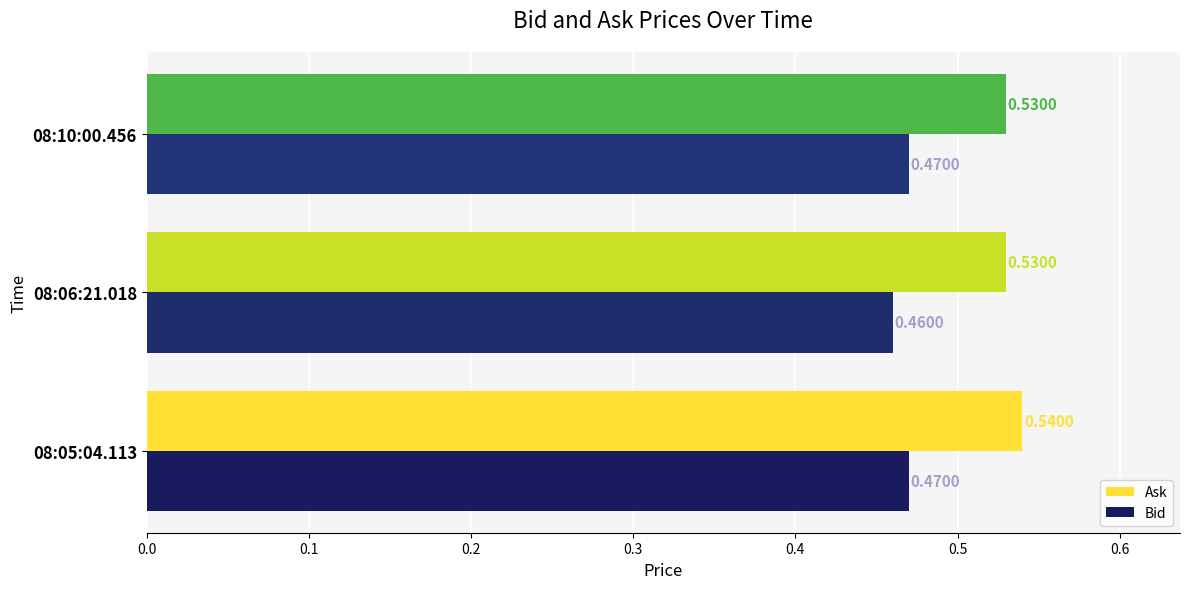

What is the sum of all Bid values?

1.4